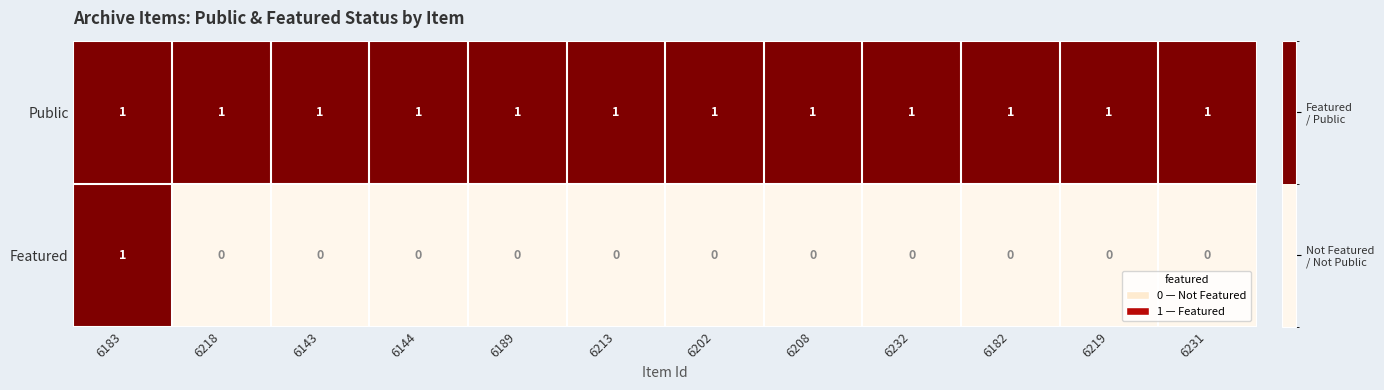

What is the total value across all series at 6183?

2